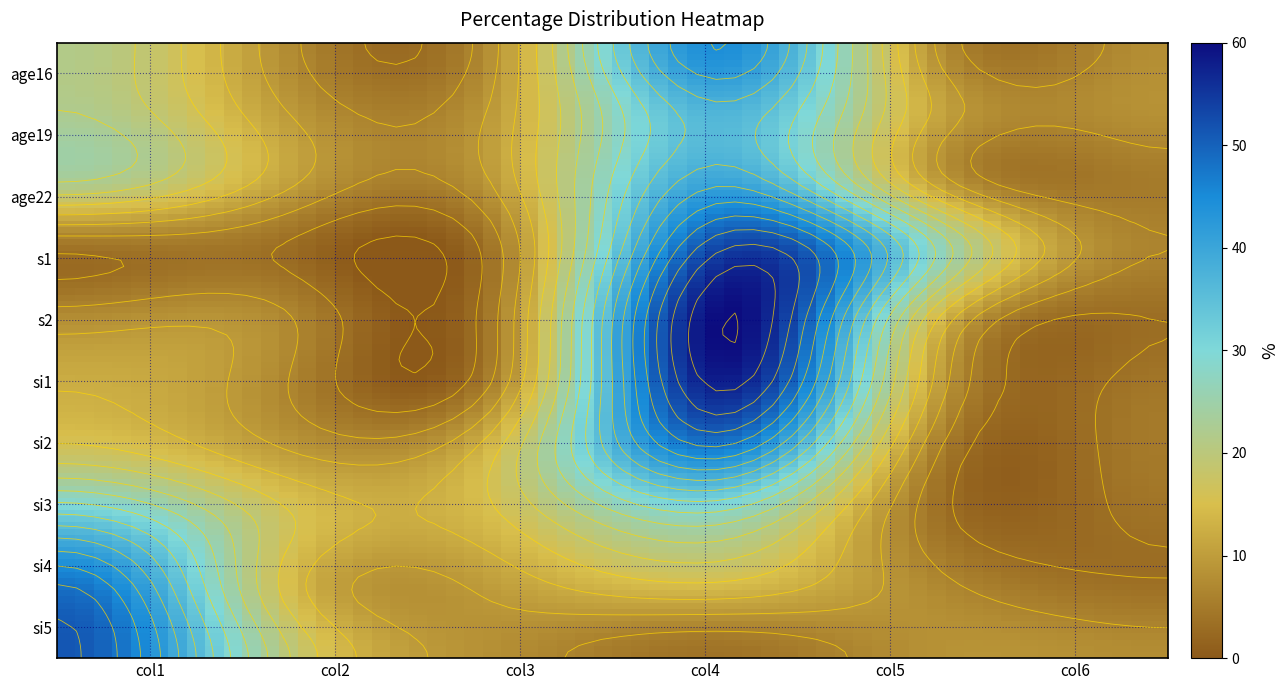

Reading right to left, extract all data points from this chart.

age16: 5=7.9	4=8.0	3=44.7	2=9.9	1=7.9	0=21.6
age19: 5=8.3	4=11.1	3=37.2	2=11.0	1=10.0	0=22.3
age22: 5=5.1	4=9.9	3=40.2	2=10.9	1=11.1	0=22.8
s1: 5=6.4	4=26.6	3=53.8	2=6.2	1=3.1	0=3.9
s2: 5=3.3	4=14.7	3=60.4	2=6.9	1=7.0	0=7.6
si1: 5=4.4	4=9.9	3=58.0	2=8.3	1=6.9	0=12.5
si2: 5=5.0	4=5.4	3=45.9	2=16.4	1=10.1	0=17.2
si3: 5=3.8	4=3.8	3=26.0	2=15.5	1=17.0	0=33.8
si4: 5=3.6	4=7.1	3=14.5	2=10.5	1=15.8	0=48.4
si5: 5=7.7	4=8.5	3=3.9	2=7.9	1=20.5	0=51.6